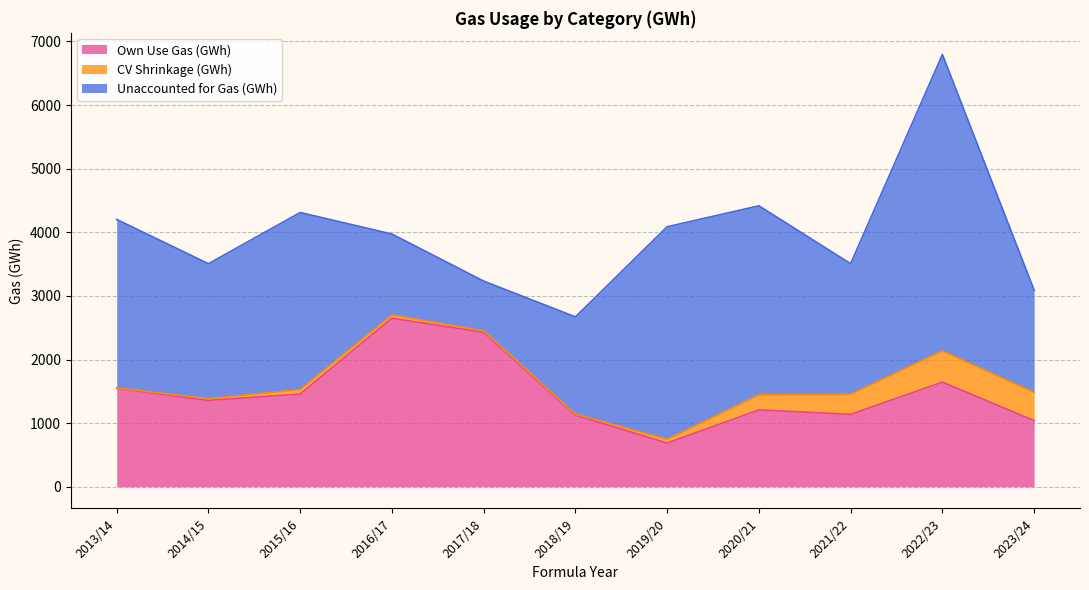

Reading left to right, extract all data points from this chart.

Own Use Gas (GWh): 2013/14=1548.0	2014/15=1357.7	2015/16=1457.8	2016/17=2650.0	2017/18=2427.3	2018/19=1126.8	2019/20=687.4	2020/21=1208.0	2021/22=1138.6	2022/23=1644.9	2023/24=1039.8
CV Shrinkage (GWh): 2013/14=5.8	2014/15=27.0	2015/16=70.9	2016/17=50.6	2017/18=22.8	2018/19=15.1	2019/20=57.4	2020/21=236.3	2021/22=316.5	2022/23=491.4	2023/24=443.1
Unaccounted for Gas (GWh): 2013/14=2648.0	2014/15=2121.3	2015/16=2782.2	2016/17=1271.7	2017/18=782.7	2018/19=1528.4	2019/20=3342.2	2020/21=2971.6	2021/22=2051.1	2022/23=4658.9	2023/24=1606.9